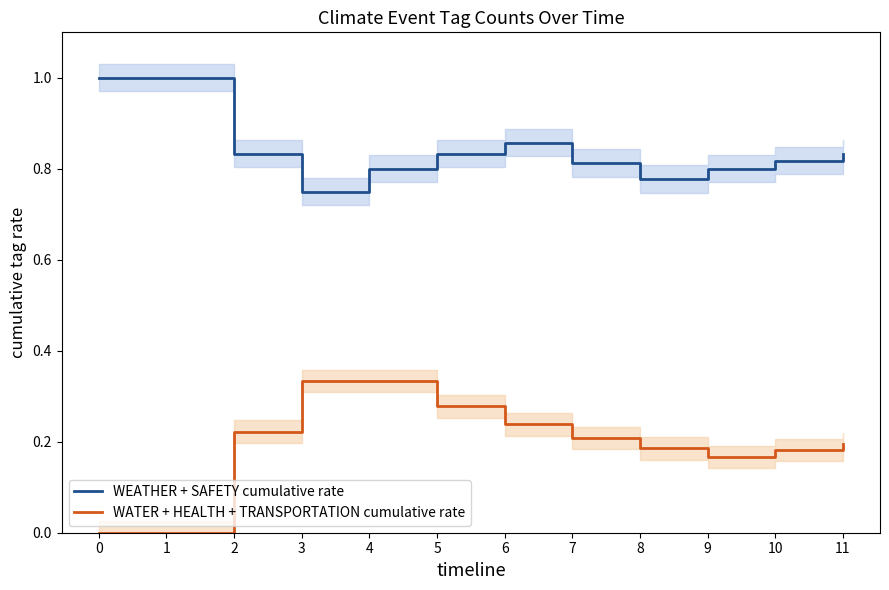

Reading left to right, extract all data points from this chart.

WEATHER + SAFETY cumulative rate: 0=1.0	1=1.0	2=0.8	3=0.8	4=0.8	5=0.8	6=0.9	7=0.8	8=0.8	9=0.8	10=0.8	11=0.8
WATER + HEALTH + TRANSPORTATION cumulative rate: 0=0.0	1=0.0	2=0.2	3=0.3	4=0.3	5=0.3	6=0.2	7=0.2	8=0.2	9=0.2	10=0.2	11=0.2